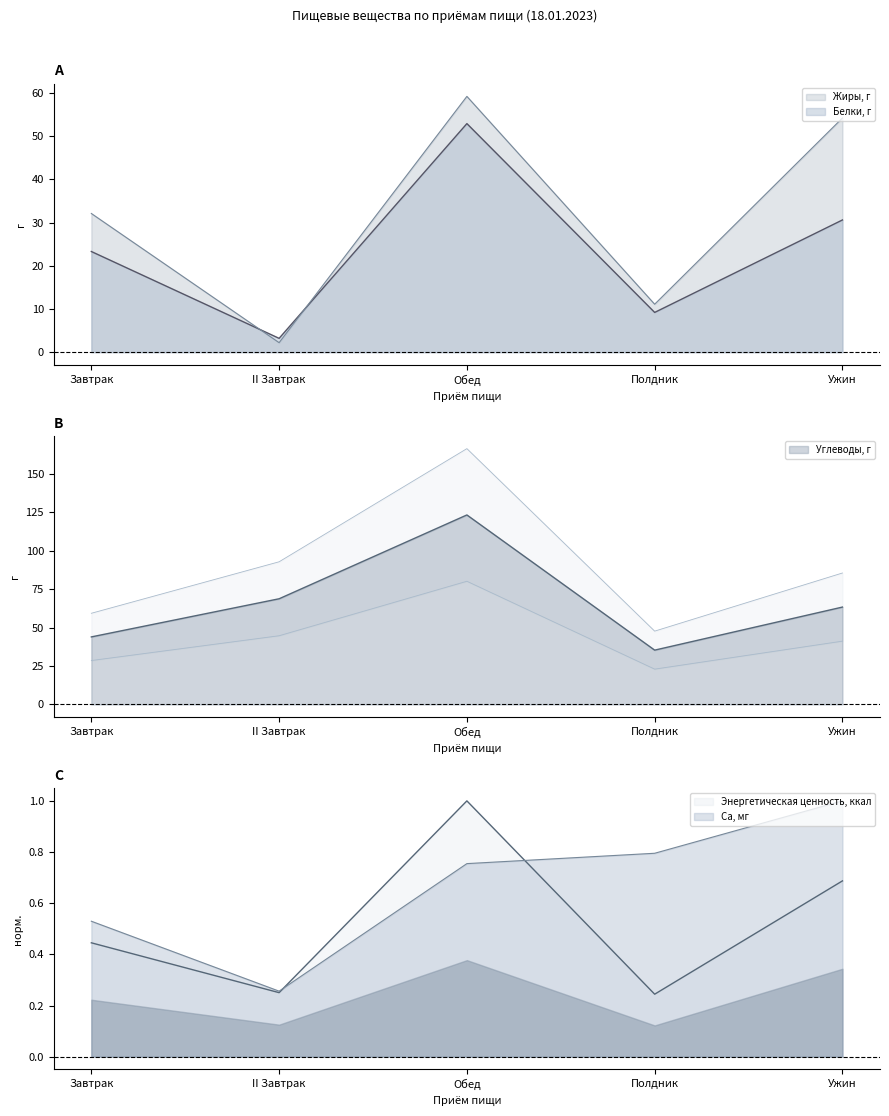

At which label is Жиры, г closest to 30?

Завтрак